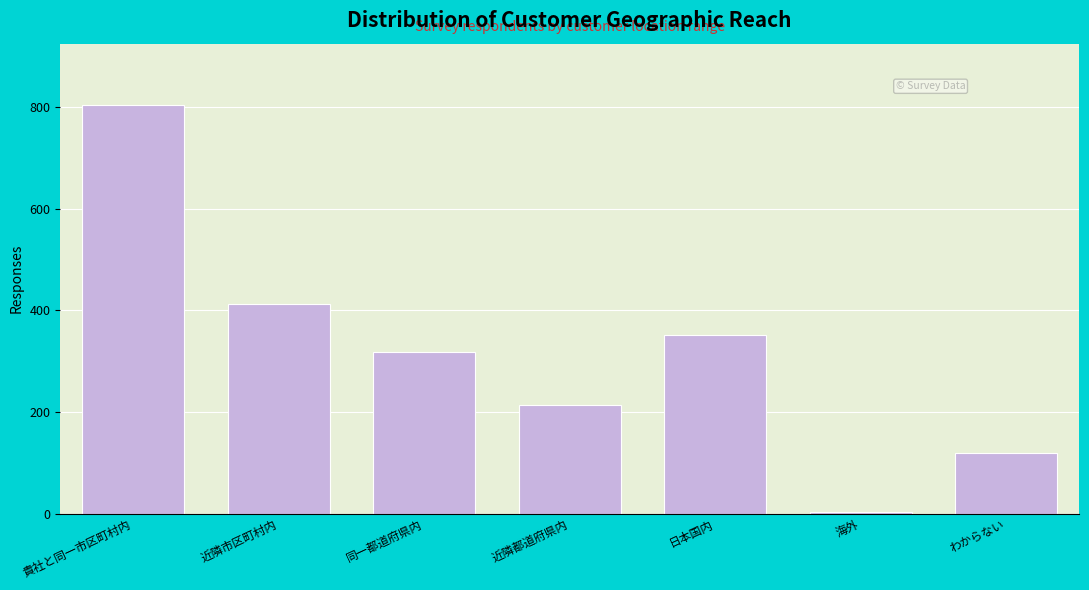

Reading right to left, what are all the values shown in this chart?

わからない=119	海外=4	日本国内=351	近隣都道府県内=214	同一都道府県内=319	近隣市区町村内=412	貴社と同一市区町村内=804